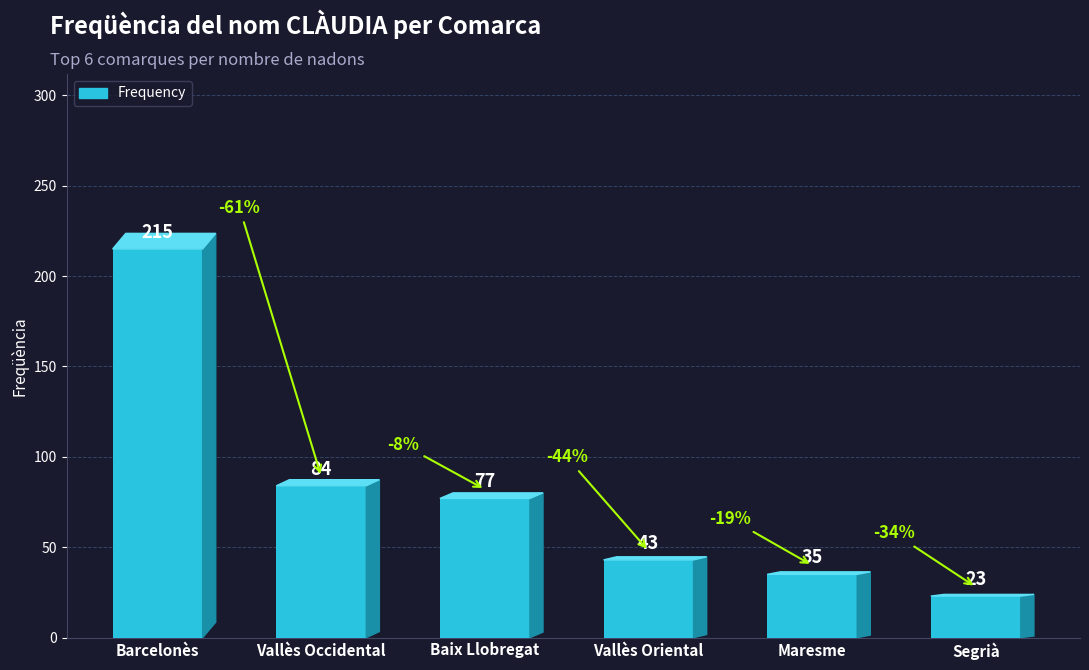

What is the difference between the values at Segrià and Vallès Oriental?

20